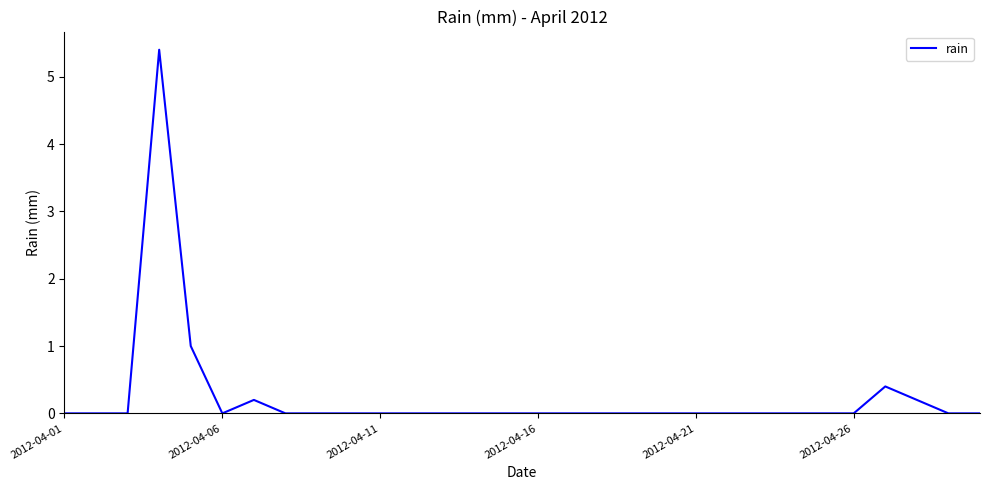

What is the difference between the maximum and minimum values?

5.4